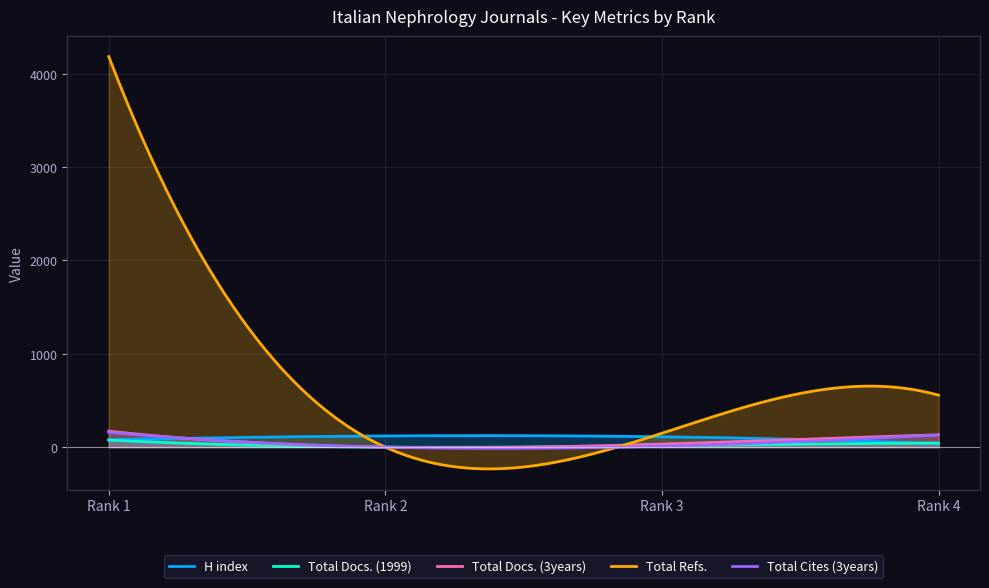

Is the value of Total Docs. (1999) at Rank 4 greater than the value of Total Cites (3years) at Rank 3?

Yes